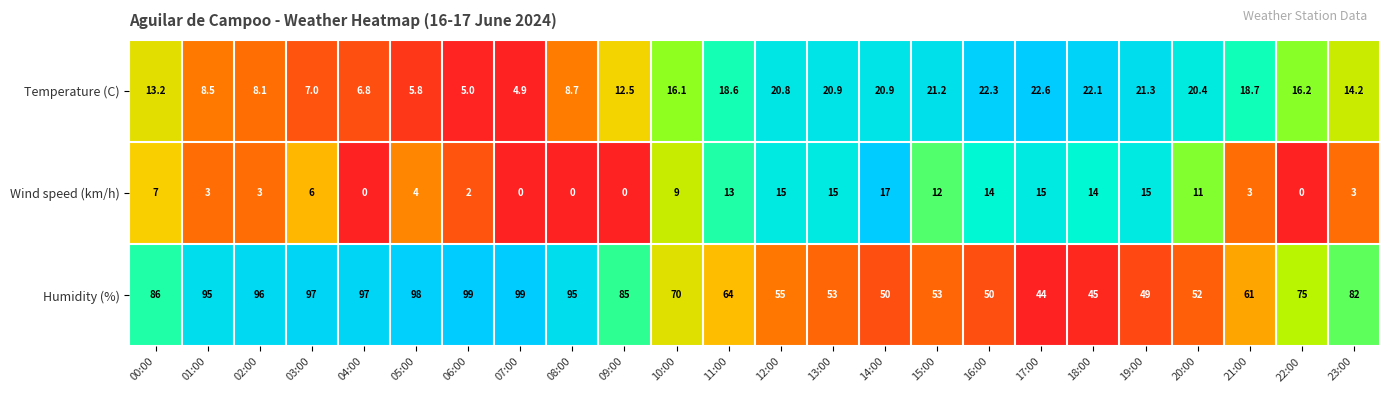

What is the spread (max minus min) of values at 18:00?

31.0